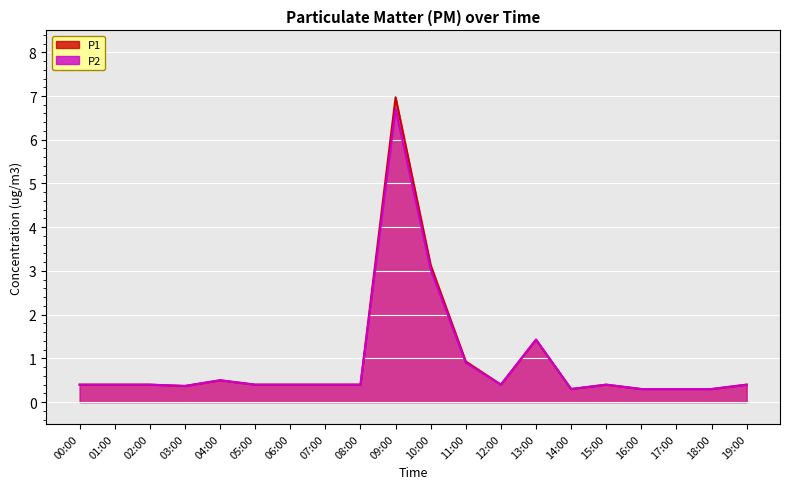

Reading left to right, extract all data points from this chart.

P1: 00:00=0.4	01:00=0.4	02:00=0.4	03:00=0.4	04:00=0.5	05:00=0.4	06:00=0.4	07:00=0.4	08:00=0.4	09:00=7.0	10:00=3.1	11:00=0.9	12:00=0.4	13:00=1.4	14:00=0.3	15:00=0.4	16:00=0.3	17:00=0.3	18:00=0.3	19:00=0.4
P2: 00:00=0.4	01:00=0.4	02:00=0.4	03:00=0.4	04:00=0.5	05:00=0.4	06:00=0.4	07:00=0.4	08:00=0.4	09:00=6.7	10:00=3.0	11:00=0.9	12:00=0.4	13:00=1.4	14:00=0.3	15:00=0.4	16:00=0.3	17:00=0.3	18:00=0.3	19:00=0.4